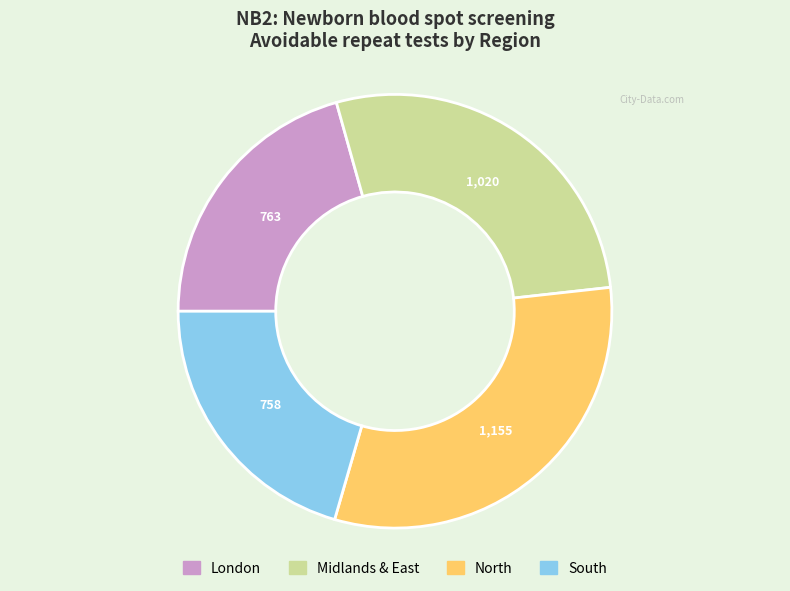

Which slice is the largest?

North